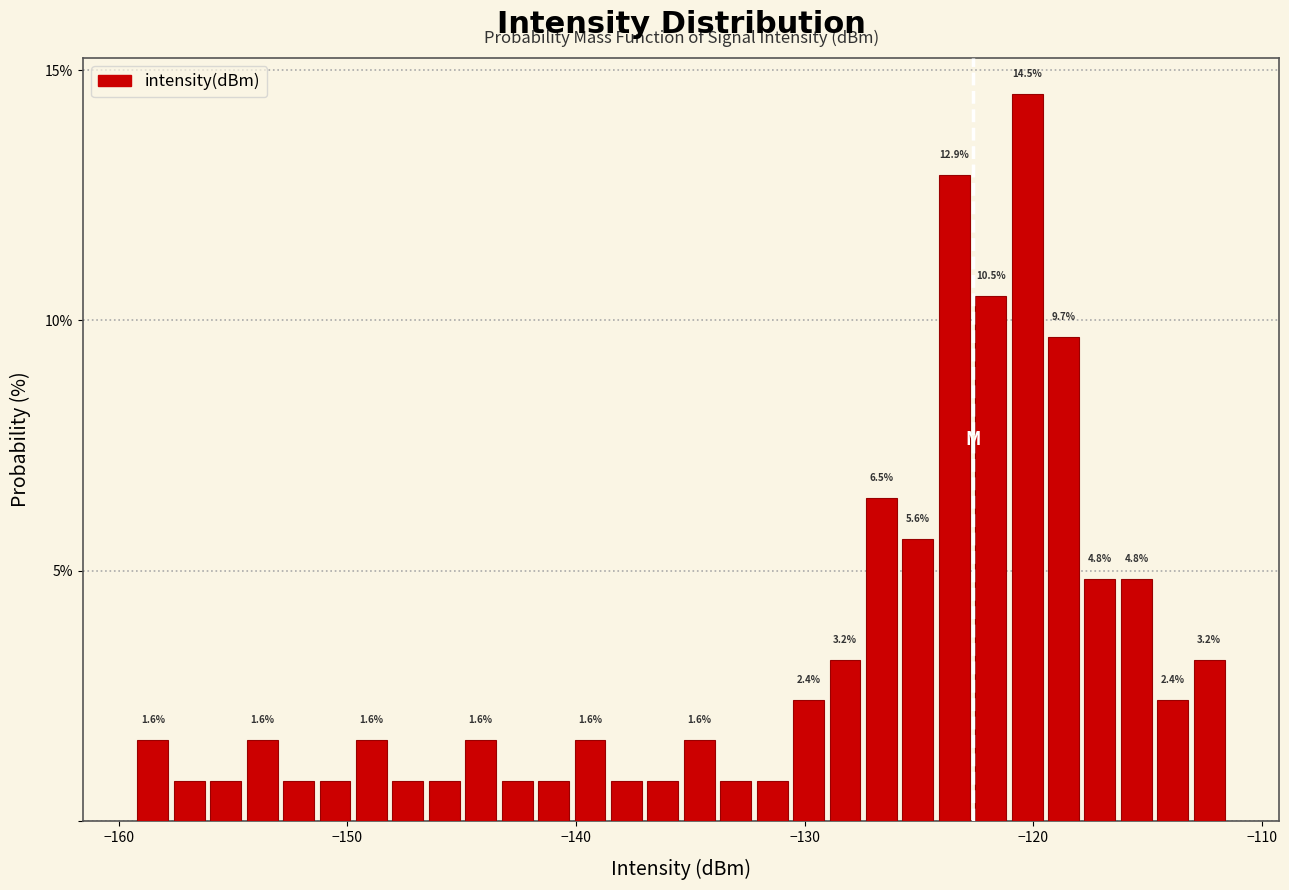

Read against the x-axis, roughly where is the centre of the tallest bar?

-120